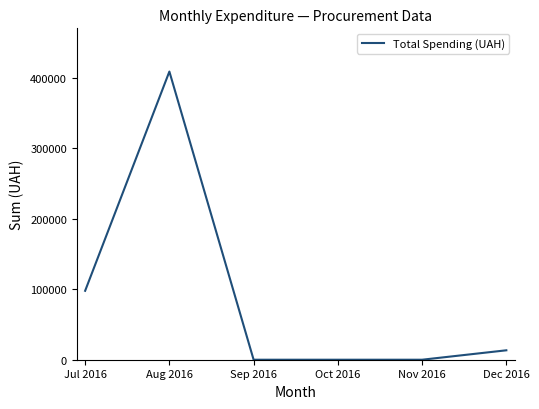

At which category does the chart reach its peak across all series?

Aug 2016